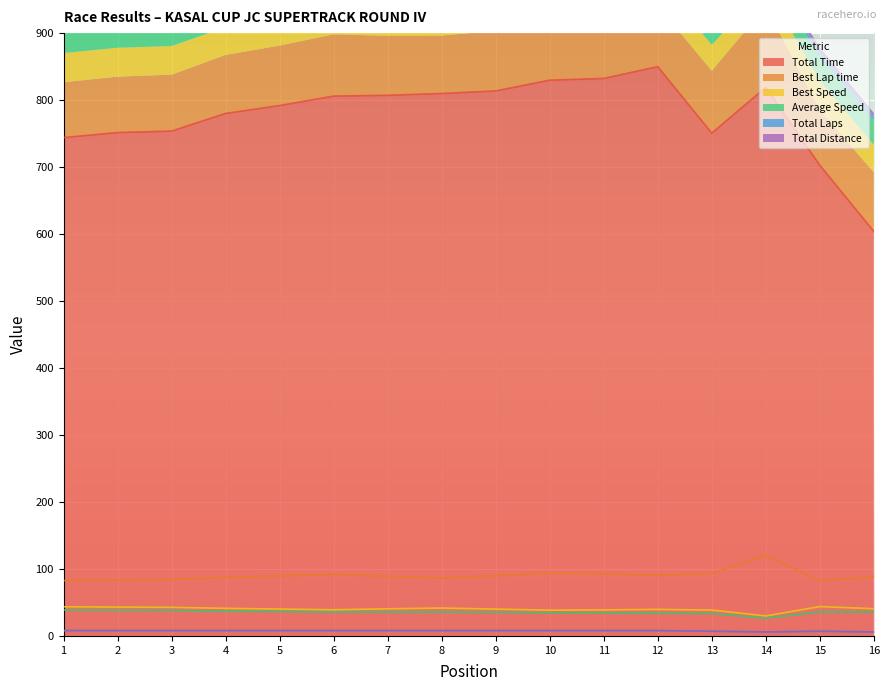

Reading left to right, list all the values displayed in this chart.

Total Time: 1=744.0	2=751.5	3=753.7	4=780.1	5=791.8	6=806.0	7=807.1	8=809.9	9=813.6	10=829.7	11=832.3	12=849.9	13=750.6	14=819.1	15=702.8	16=603.9
Best Lap time: 1=82.6	2=83.5	3=84.3	4=87.4	5=89.6	6=92.2	7=88.8	8=86.4	9=89.9	10=93.6	11=92.5	12=90.9	13=93.2	14=120.6	15=82.2	16=88.5
Best Speed: 1=43.6	2=43.1	3=42.7	4=41.2	5=40.2	6=39.0	7=40.5	8=41.6	9=40.1	10=38.5	11=38.9	12=39.6	13=38.6	14=29.8	15=43.8	16=40.7
Average Speed: 1=38.7	2=38.3	3=38.2	4=36.9	5=36.4	6=35.7	7=35.7	8=35.6	9=35.4	10=34.7	11=34.6	12=33.9	13=33.6	14=26.4	15=35.9	16=35.8
Total Laps: 1=8.0	2=8.0	3=8.0	4=8.0	5=8.0	6=8.0	7=8.0	8=8.0	9=8.0	10=8.0	11=8.0	12=8.0	13=7.0	14=6.0	15=7.0	16=6.0
Total Distance: 1=8.0	2=8.0	3=8.0	4=8.0	5=8.0	6=8.0	7=8.0	8=8.0	9=8.0	10=8.0	11=8.0	12=8.0	13=7.0	14=6.0	15=7.0	16=6.0